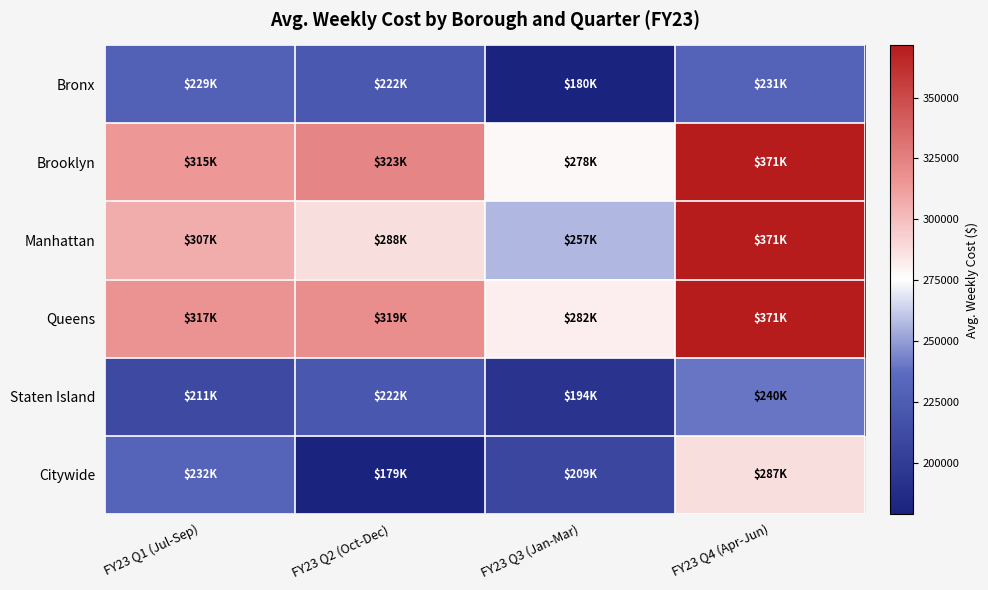

Reading left to right, list all the values displayed in this chart.

Bronx: FY23 Q1 (Jul-Sep)=228982.4	FY23 Q2 (Oct-Dec)=222311.8	FY23 Q3 (Jan-Mar)=179952.6	FY23 Q4 (Apr-Jun)=230765.6
Brooklyn: FY23 Q1 (Jul-Sep)=314685.4	FY23 Q2 (Oct-Dec)=323271.9	FY23 Q3 (Jan-Mar)=278057.8	FY23 Q4 (Apr-Jun)=371398.8
Manhattan: FY23 Q1 (Jul-Sep)=306817.1	FY23 Q2 (Oct-Dec)=287509.7	FY23 Q3 (Jan-Mar)=256771.9	FY23 Q4 (Apr-Jun)=370763.2
Queens: FY23 Q1 (Jul-Sep)=316891.9	FY23 Q2 (Oct-Dec)=319260.2	FY23 Q3 (Jan-Mar)=281611.8	FY23 Q4 (Apr-Jun)=370684.5
Staten Island: FY23 Q1 (Jul-Sep)=210960.3	FY23 Q2 (Oct-Dec)=221996.3	FY23 Q3 (Jan-Mar)=194145.0	FY23 Q4 (Apr-Jun)=239973.8
Citywide: FY23 Q1 (Jul-Sep)=231600.6	FY23 Q2 (Oct-Dec)=179229.1	FY23 Q3 (Jan-Mar)=209158.5	FY23 Q4 (Apr-Jun)=287463.9